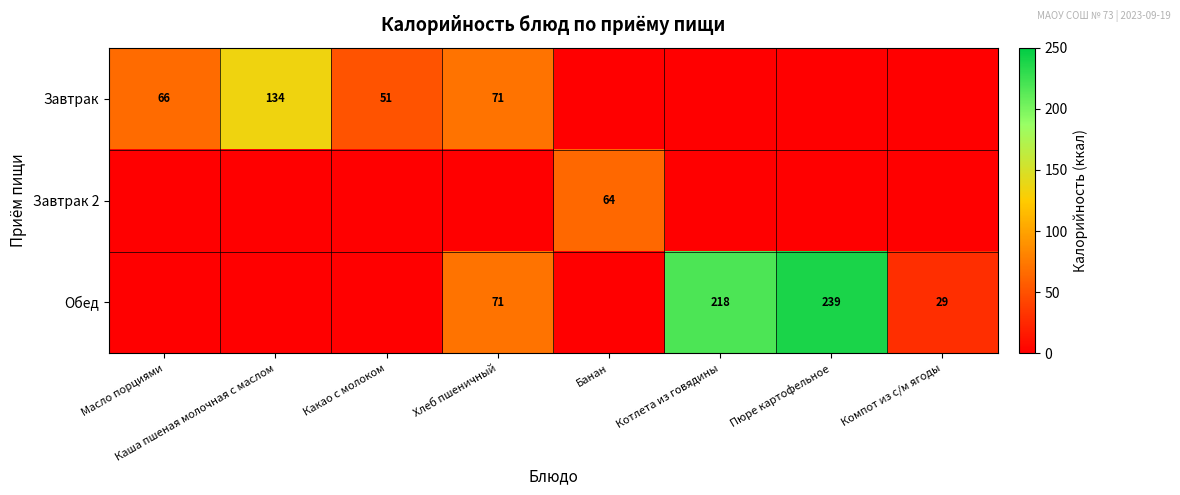

The Обед series shows 422 at Пюре картофельное. True or false?

False